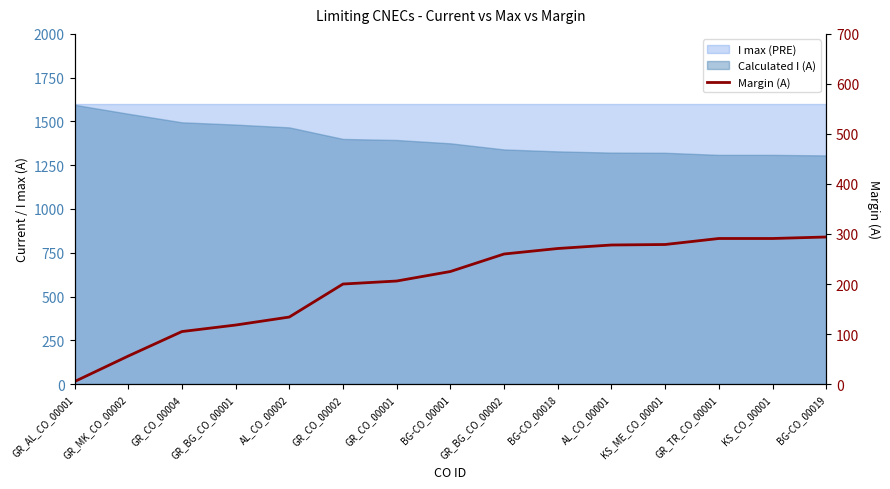

What is the change in value from KS_ME_CO_00001 to GR_TR_CO_00001?

+12